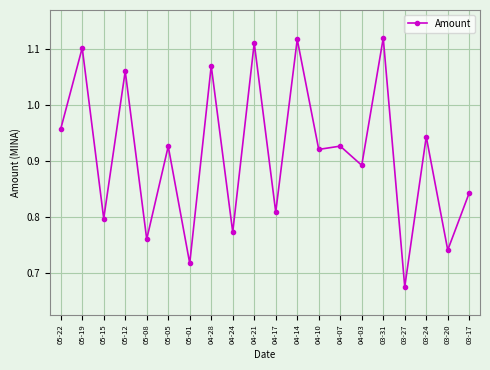

At which label is the value closest to 0?

03-27